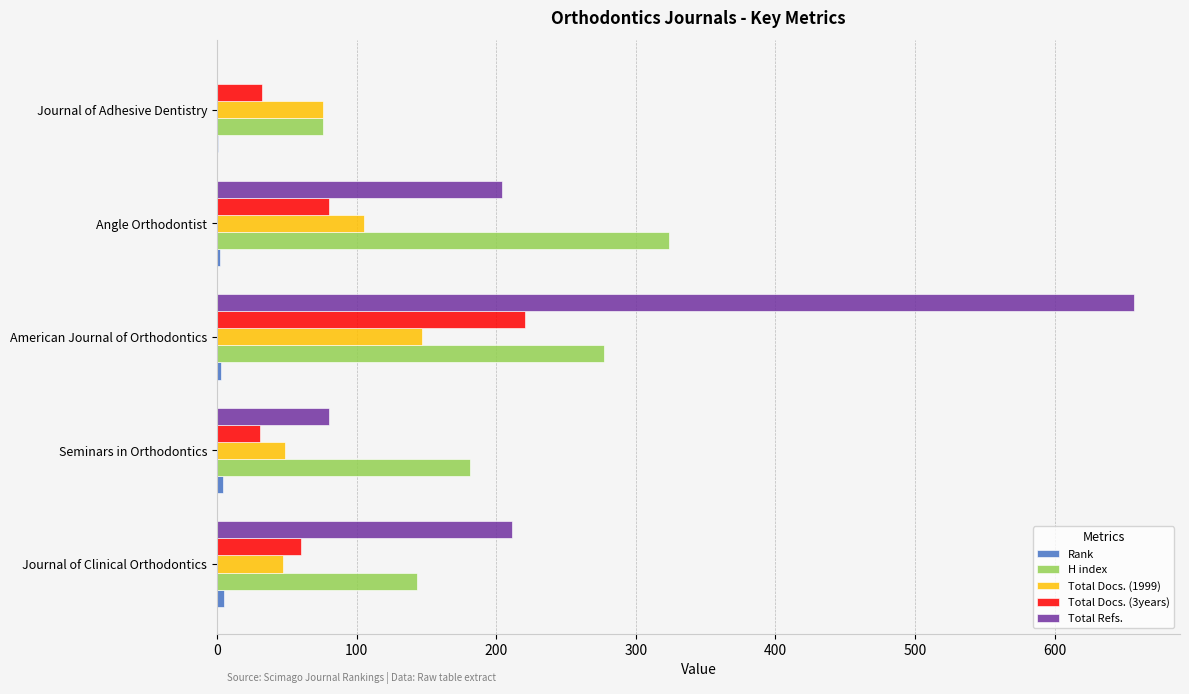

How many categories are shown in the chart?

5